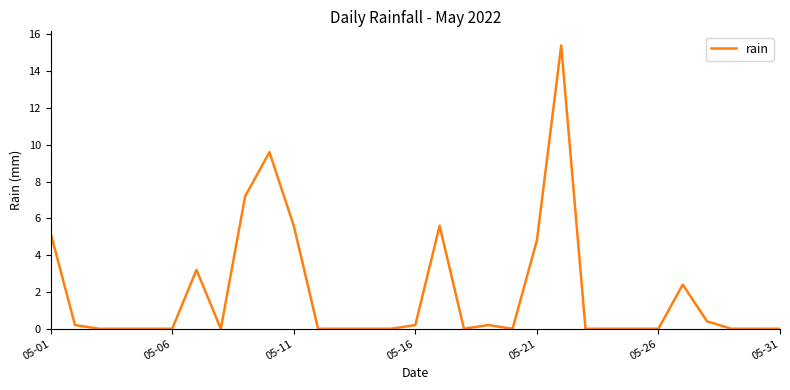

What is the difference between the maximum and minimum values?

15.4